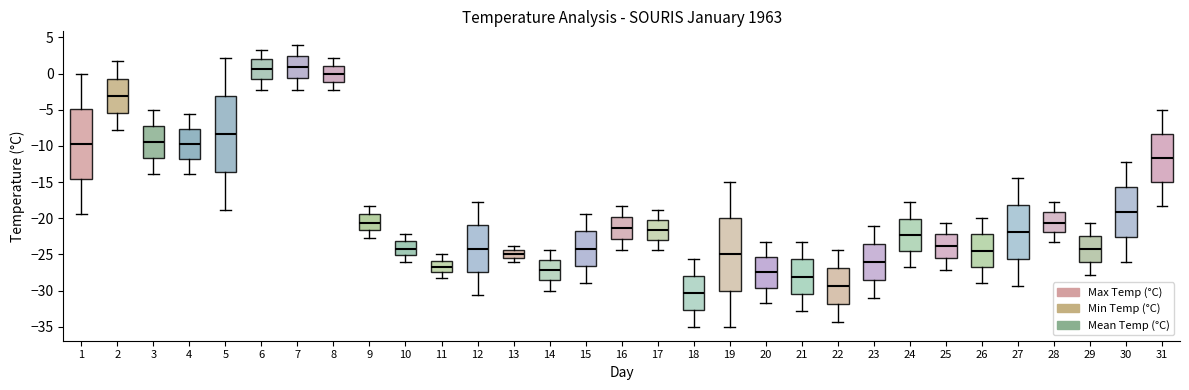

Which box is the tallest, from its lower edge to its upper edge?

5